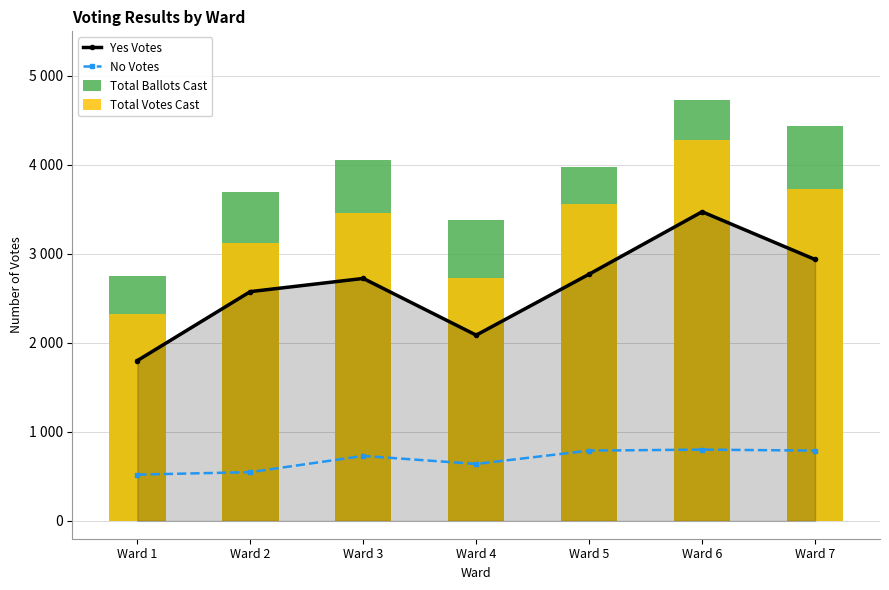

Which label corresponds to the smallest value in the chart?

Ward 1